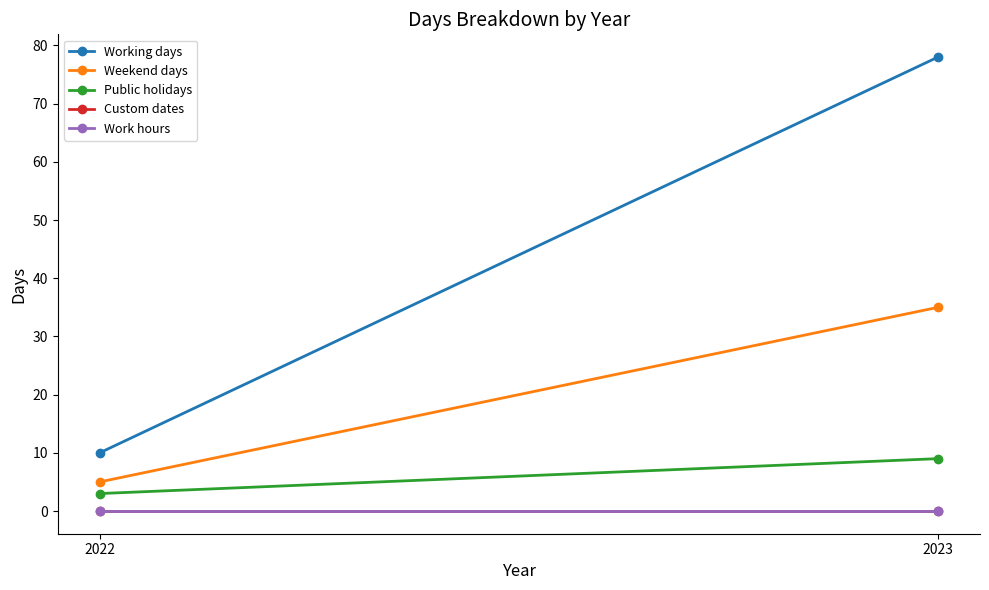

Is it true that Work hours equals 0 at 2022?

True